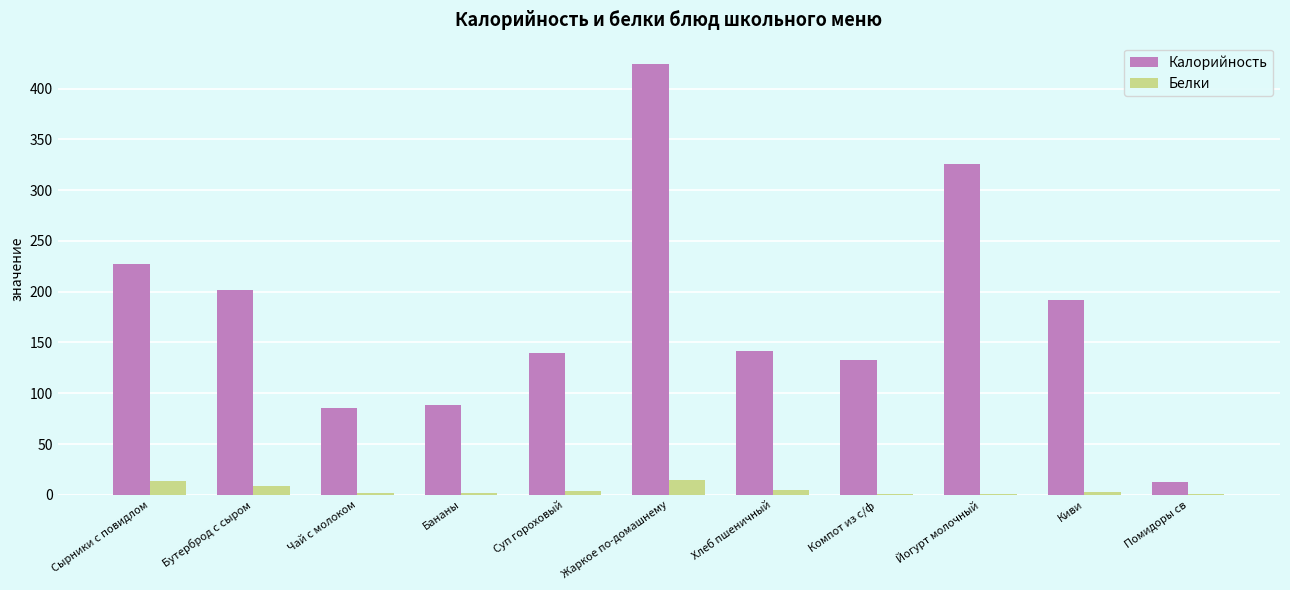

At which label is Калорийность closest to 218?

Сырники с повидлом